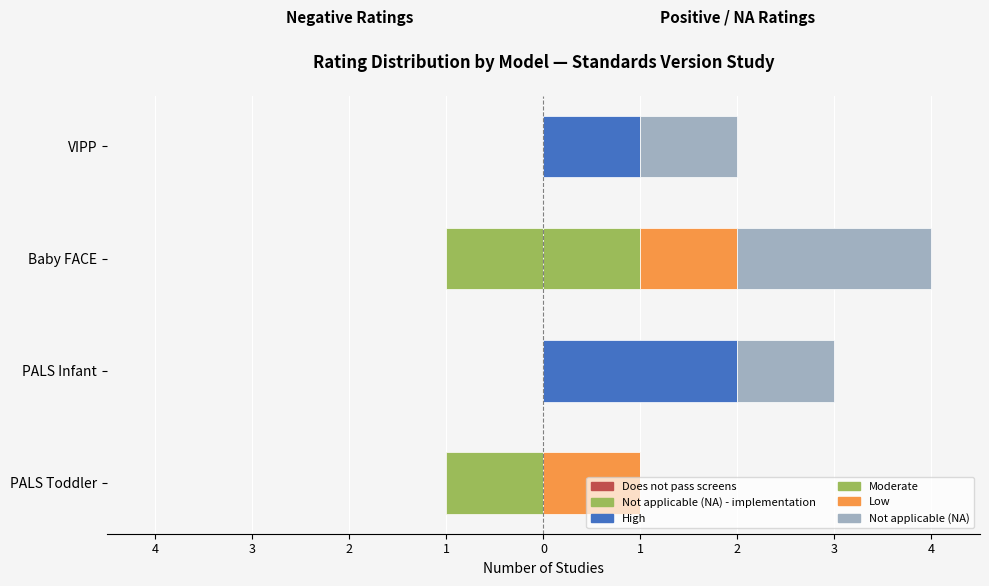

Is the value of Moderate at PALS Infant greater than the value of Low at Baby FACE?

No